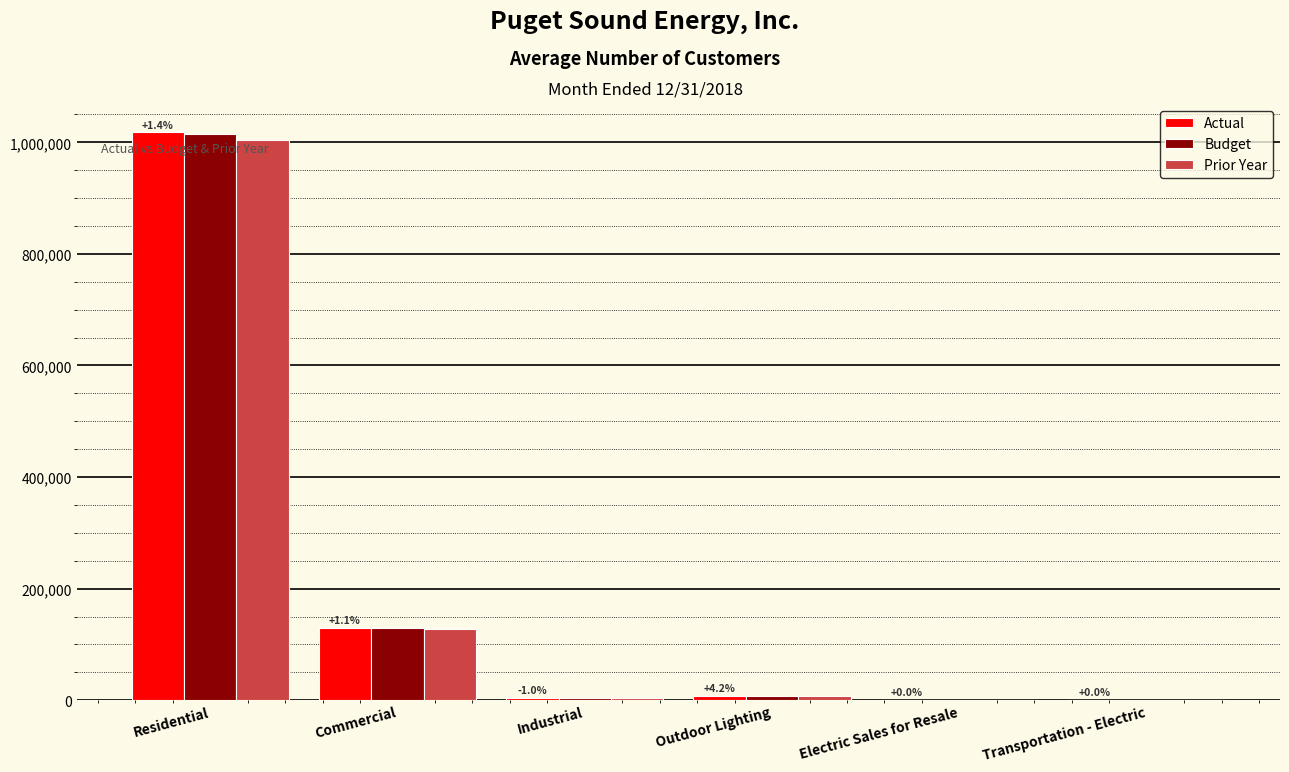

Which category has the highest value across all series?

Residential